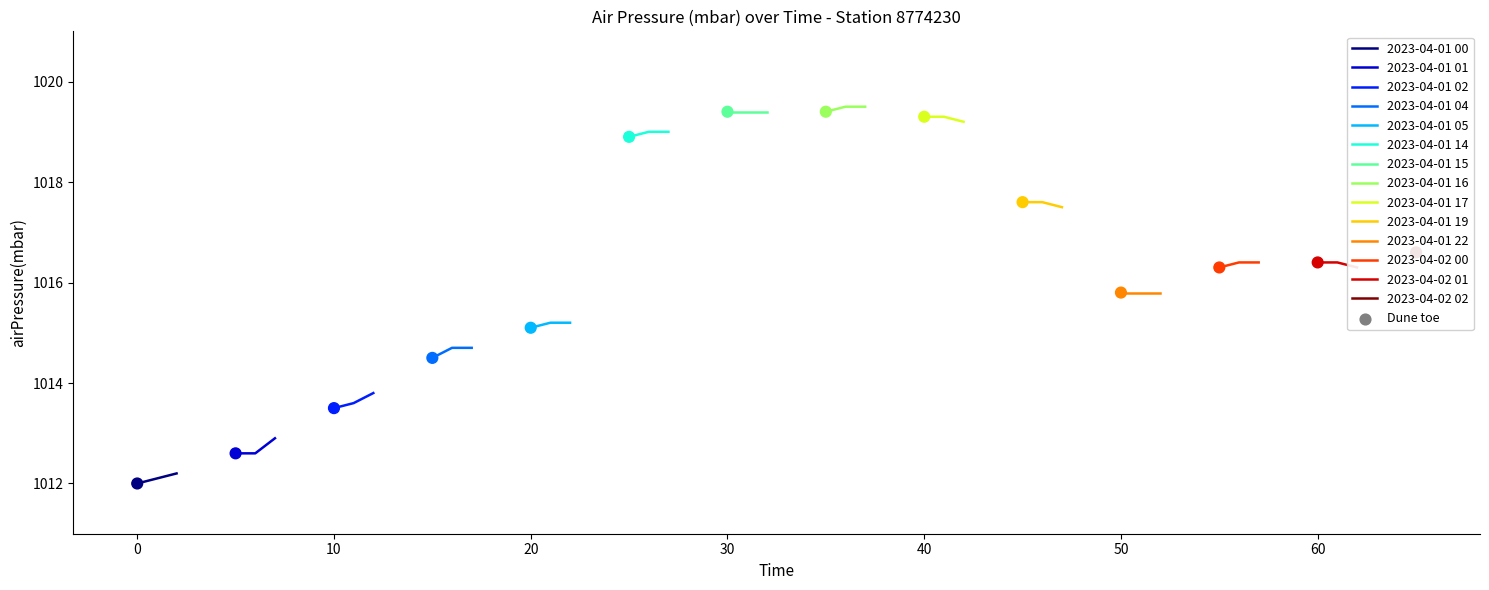

What is the ratio of the value at 2023-04-01T16:42 to the value at 2023-04-01T01:54?

1.0